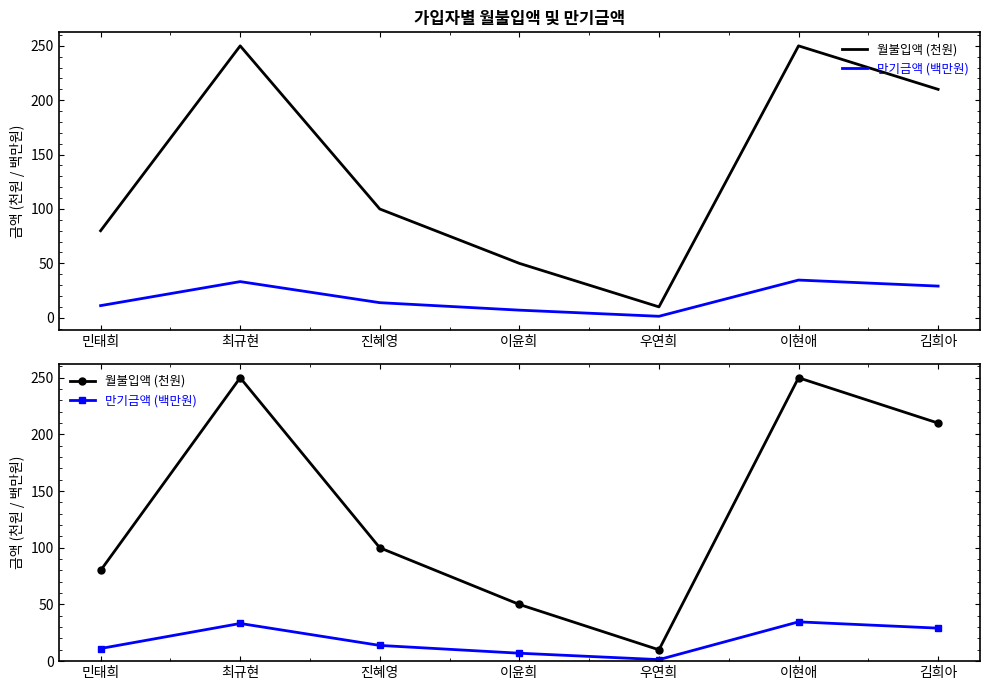

True or false: 만기금액 (백만원) and 월불입액 (천원) cross at least once.

False